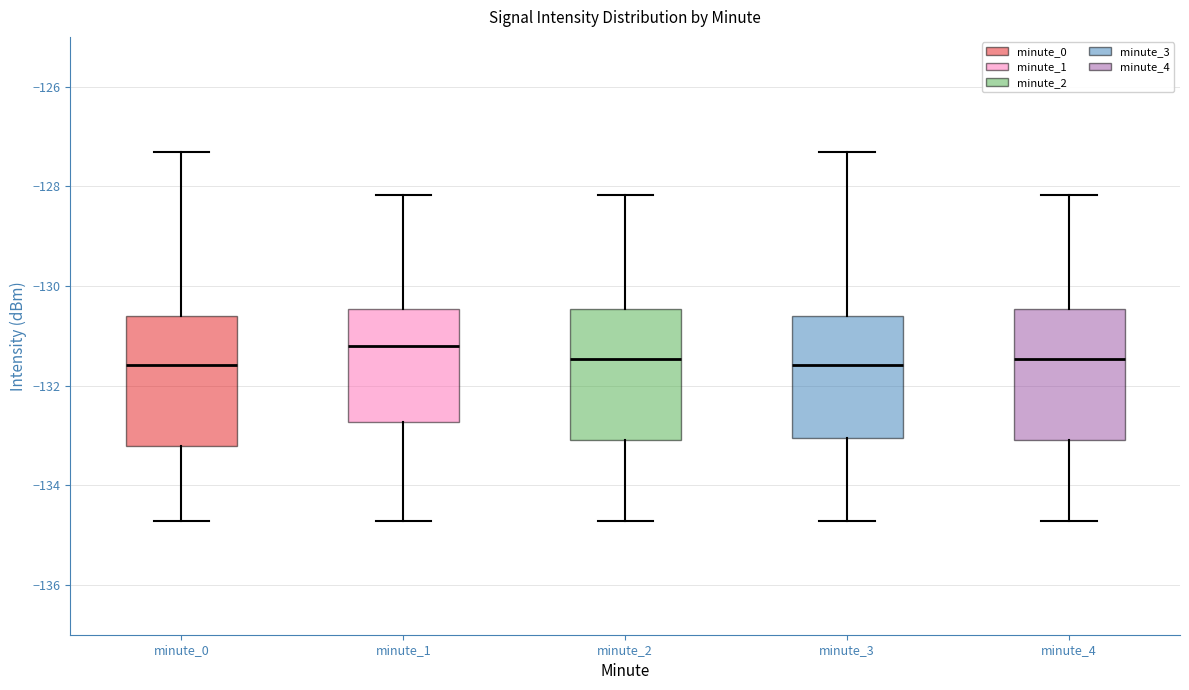

Reading left to right, read every box against the y-axis: the position of its median line, the range the box covers, and the ends of its whiskers. The values are not printed on the chart, so give them approximately, as read against the axis.

minute_0: median -131.6, box -133.2 to -130.6, whiskers -134.8 to -127.4
minute_1: median -131.2, box -132.8 to -130.4, whiskers -134.8 to -128.2
minute_2: median -131.4, box -133.0 to -130.4, whiskers -134.8 to -128.2
minute_3: median -131.6, box -133.0 to -130.6, whiskers -134.8 to -127.4
minute_4: median -131.4, box -133.0 to -130.4, whiskers -134.8 to -128.2